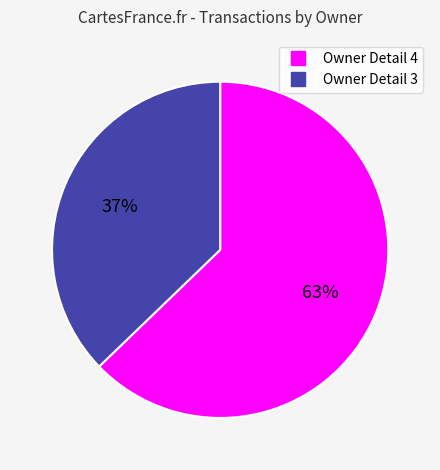

Is there a majority slice in this chart?

Yes